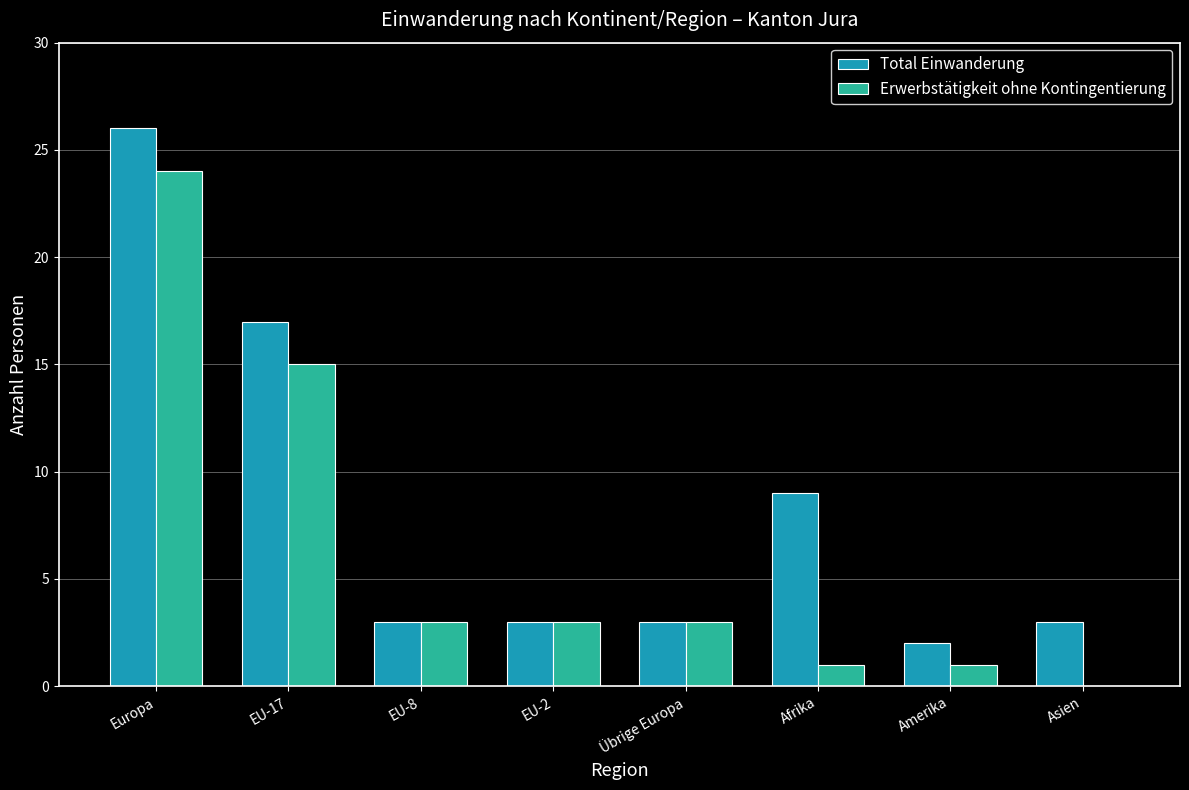

True or false: Erwerbstätigkeit ohne Kontingentierung has a value of 2 at Afrika.

False